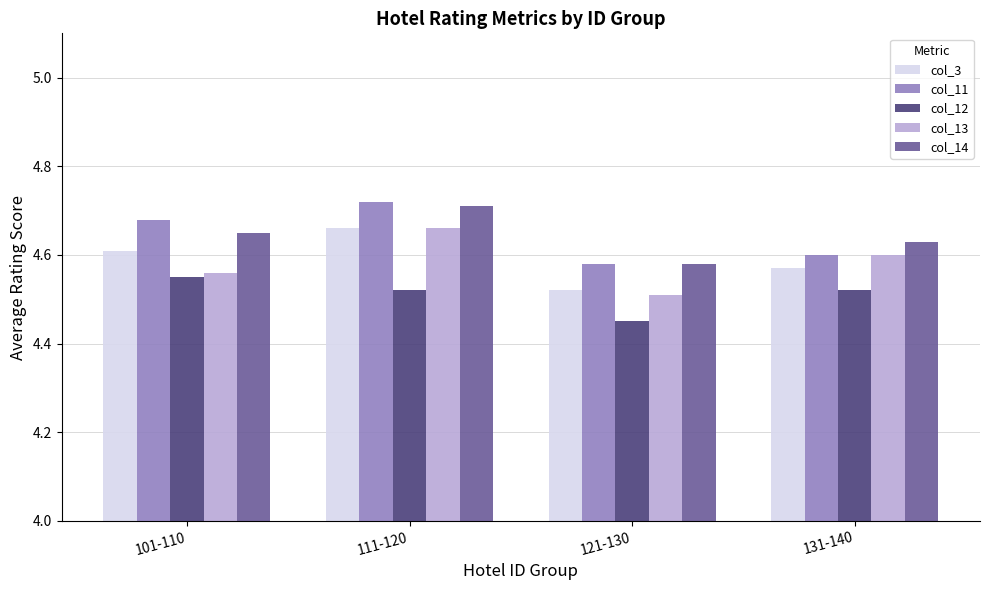

Where is col_12 nearest to the value 4?

121-130